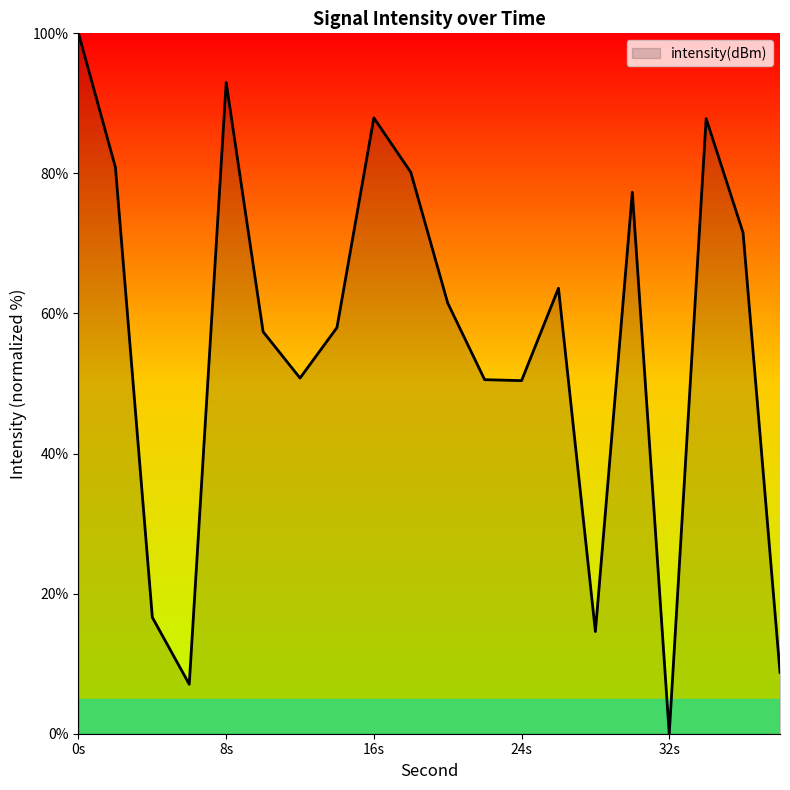

What is the difference between the maximum and minimum values?

100.0